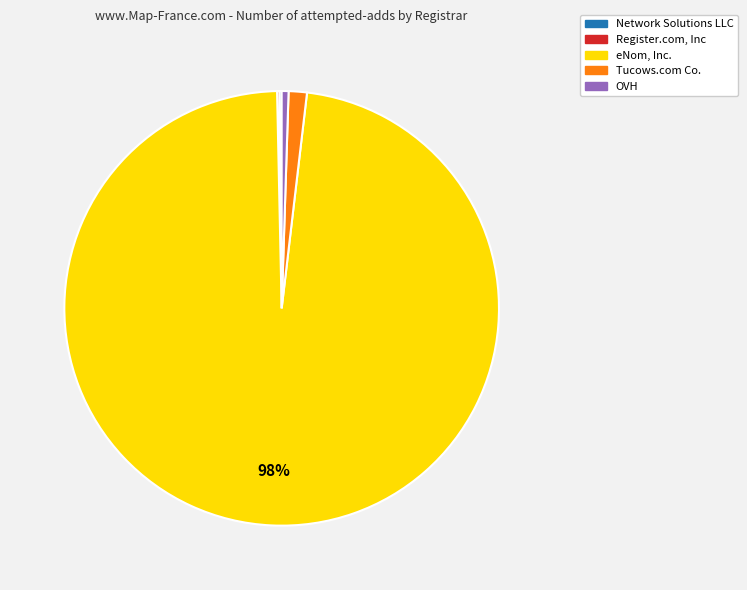

To the nearest percent, what is the difference between the largest and smallest slice percentages?

98%